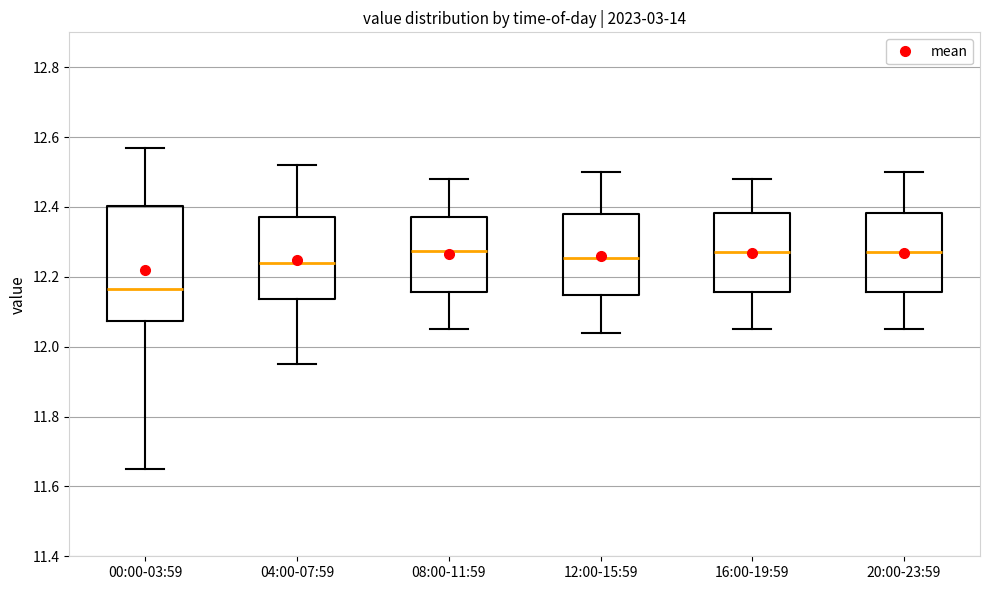

Reading left to right, read every box against the y-axis: the position of its median line, the range the box covers, and the ends of its whiskers. The values are not printed on the chart, so give them approximately, as read against the axis.

00:00-03:59: median 12.16, box 12.08 to 12.40, whiskers 11.66 to 12.58
04:00-07:59: median 12.24, box 12.14 to 12.38, whiskers 11.96 to 12.52
08:00-11:59: median 12.28, box 12.16 to 12.38, whiskers 12.06 to 12.48
12:00-15:59: median 12.26, box 12.14 to 12.38, whiskers 12.04 to 12.50
16:00-19:59: median 12.28, box 12.16 to 12.38, whiskers 12.06 to 12.48
20:00-23:59: median 12.28, box 12.16 to 12.38, whiskers 12.06 to 12.50